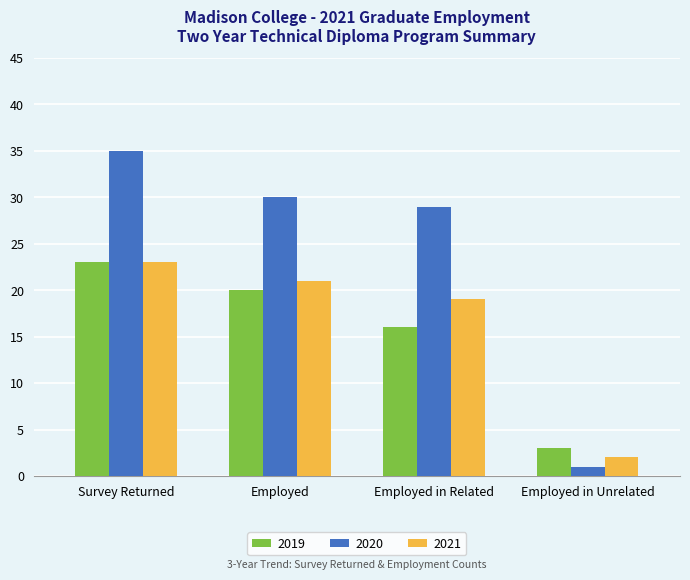

What is the difference between the highest and lowest values at Employed?

10